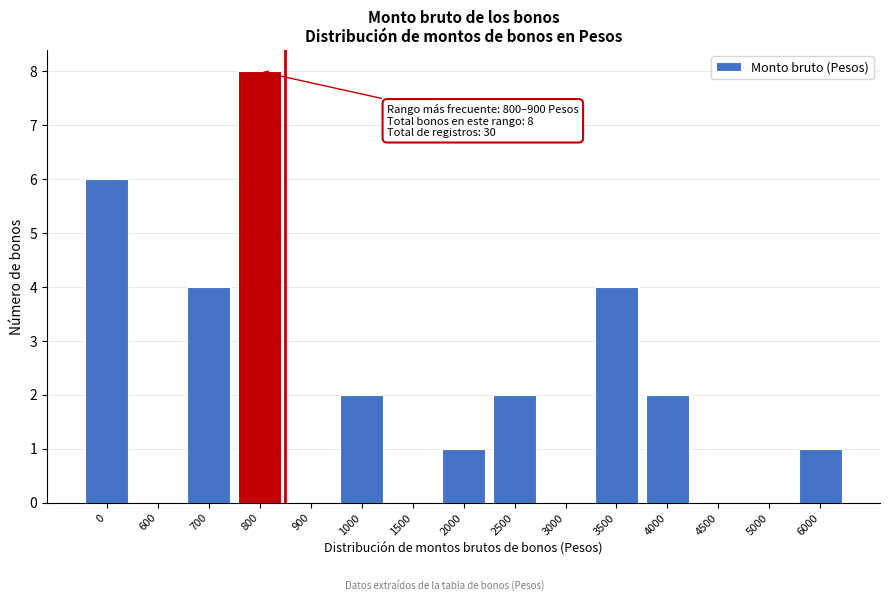

Reading left to right, transcribe all the data shown in this chart.

0=6	600=0	700=4	800=8	900=0	1000=2	1500=0	2000=1	2500=2	3000=0	3500=4	4000=2	4500=0	5000=0	6000=1